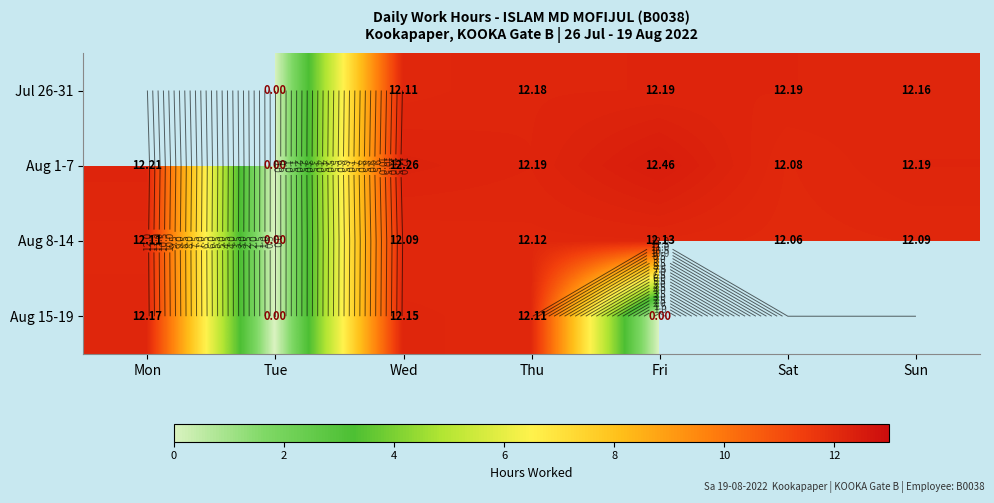

Where is Aug 1-7 nearest to the value 6?

Tue